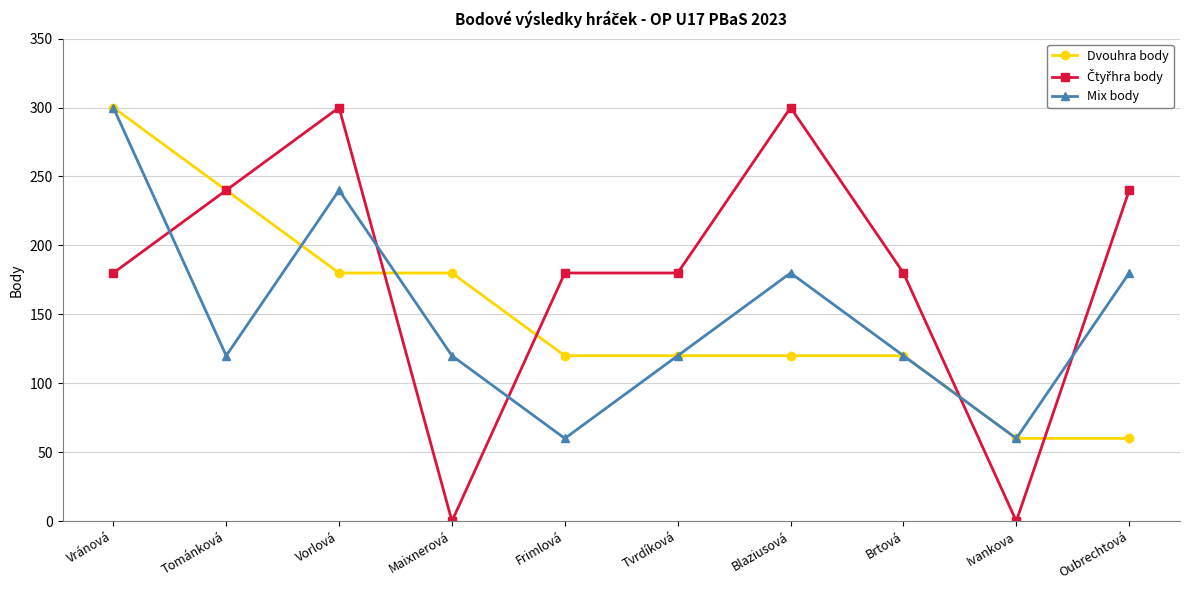

True or false: Mix body and Dvouhra body intersect in this chart.

True